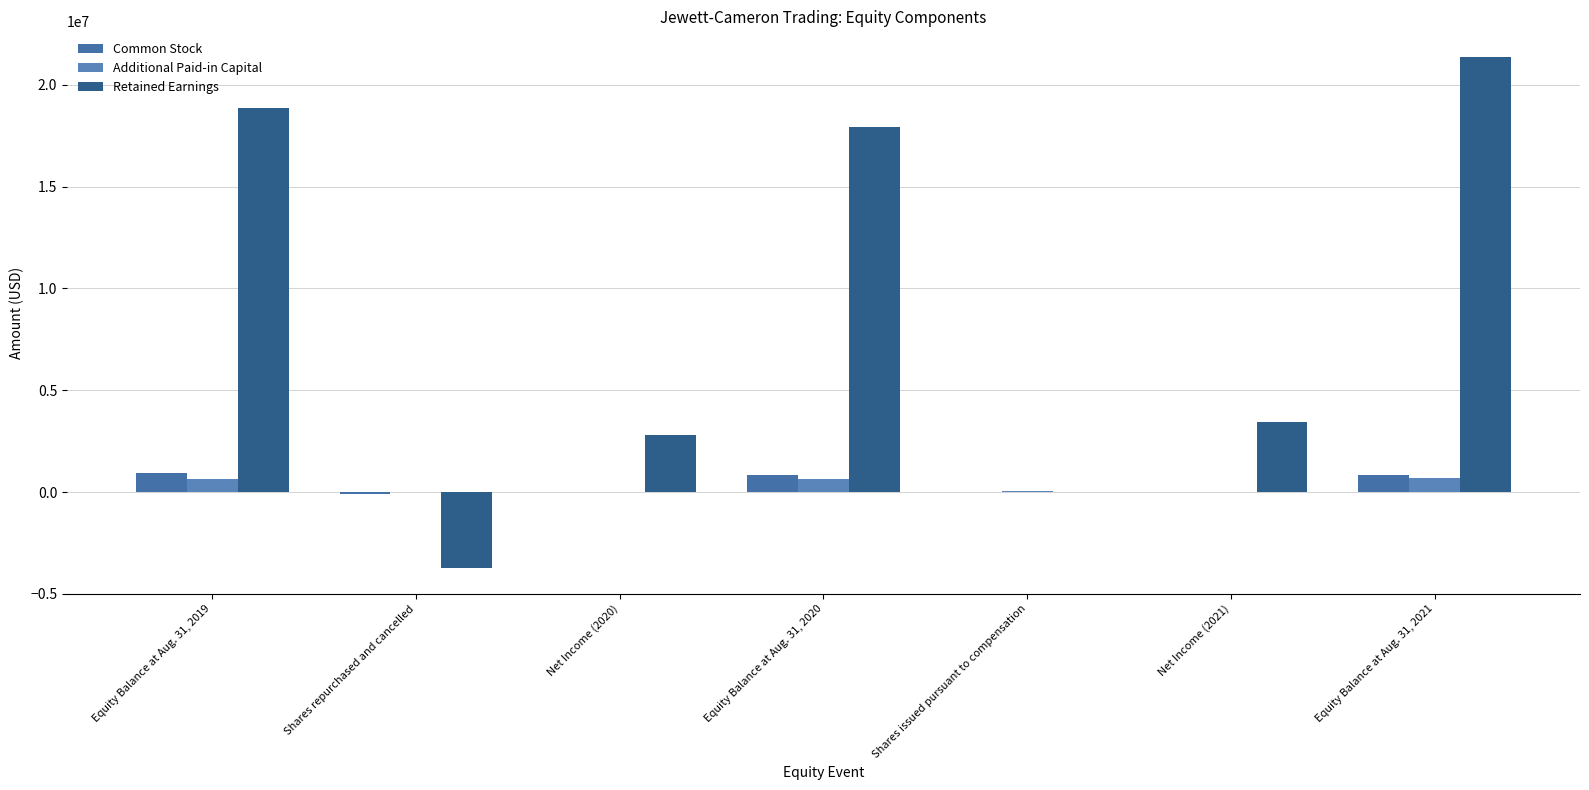

How many series are shown in this chart?

3